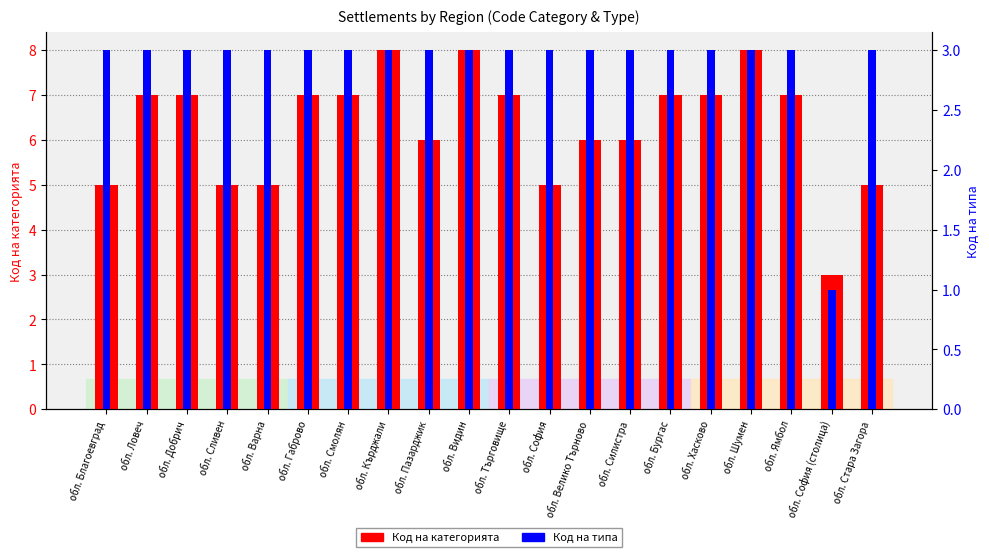

How many values in the Код на типа series are below 3?

1